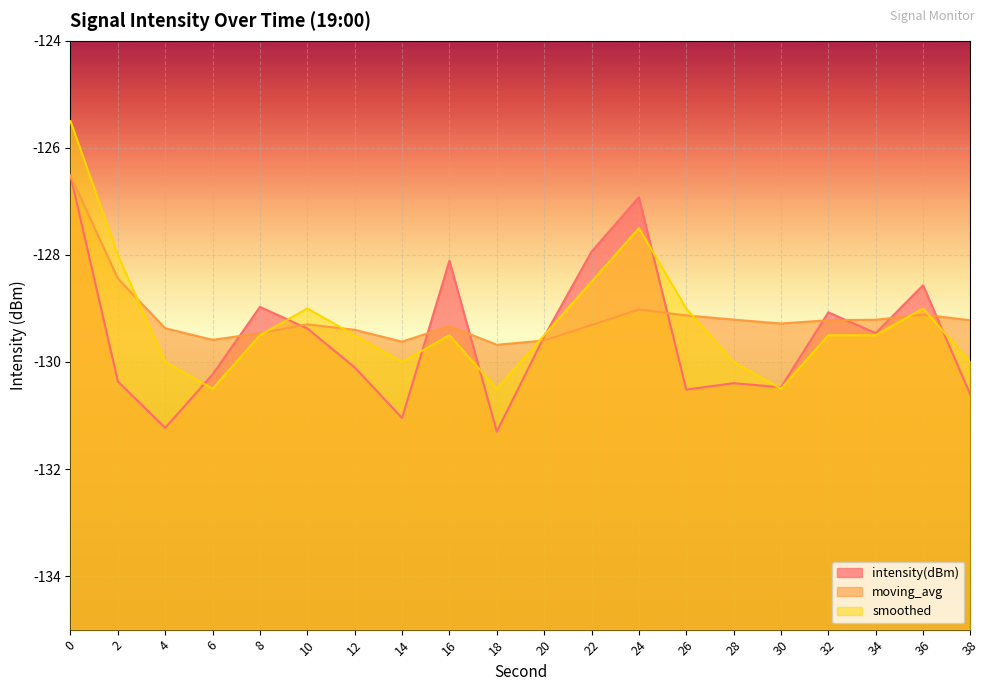

At how many categories does at least one series exceed -130?

20